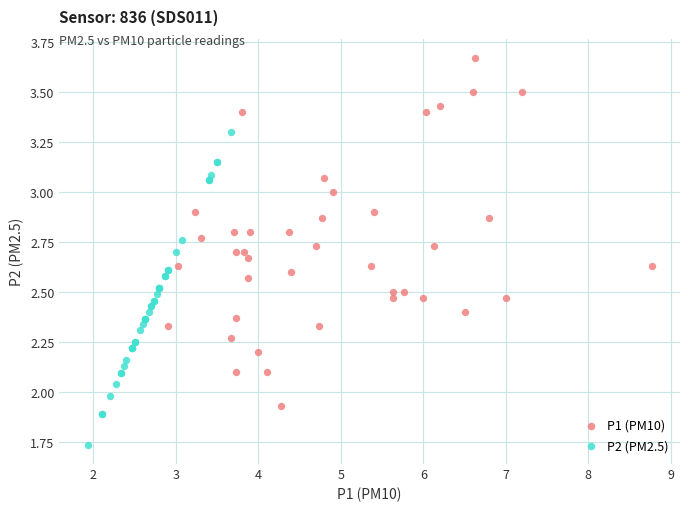

Which series contains the highest Y value?

P1 (PM10)